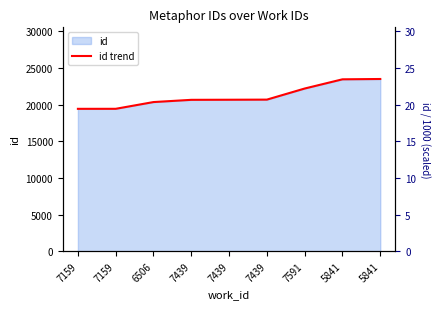

Reading right to left, list all the values displayed in this chart.

23505	23461	22204	20689	20673	20660	20356	19435	19432